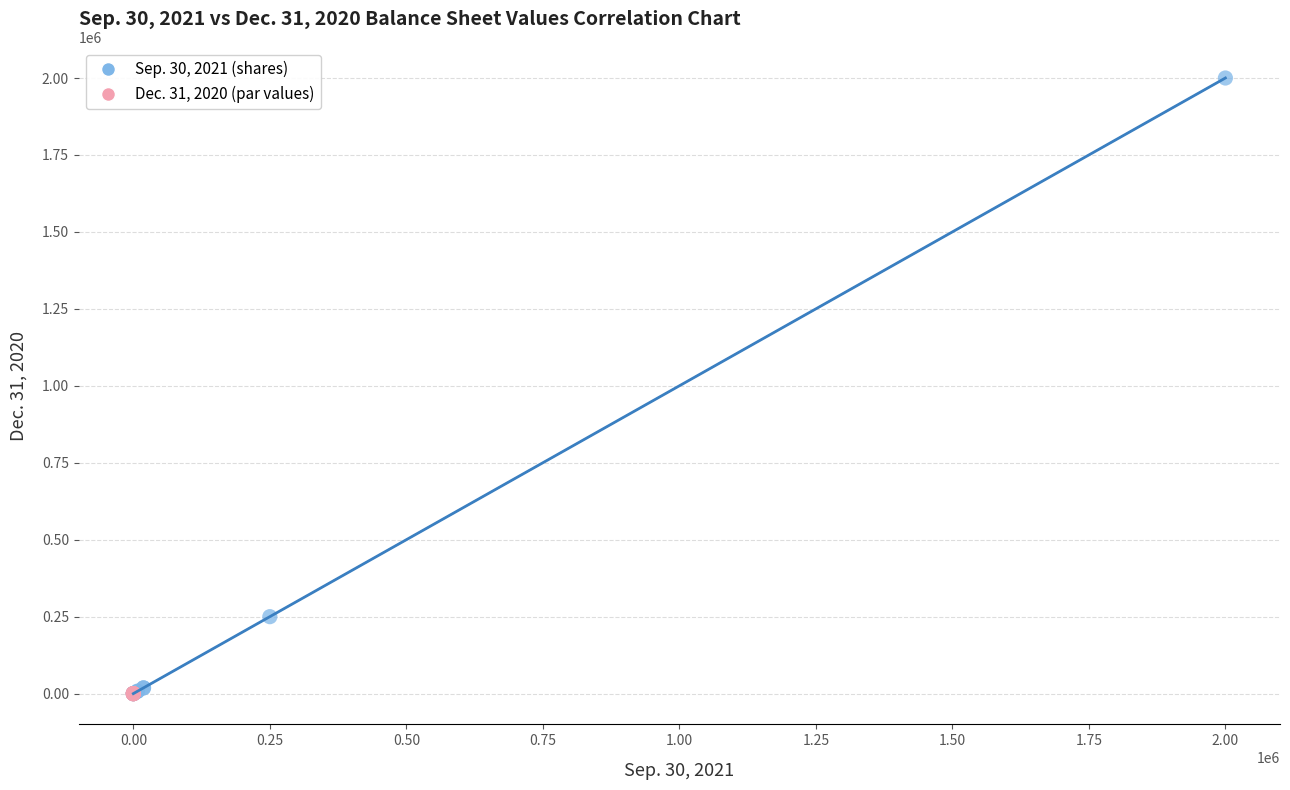

Which series contains the highest Y value?

Sep. 30, 2021 (shares)